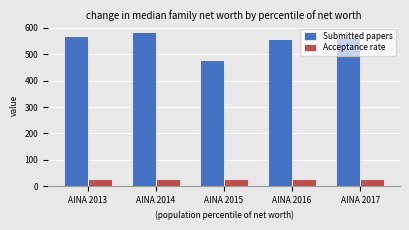

What is the difference between the second highest and minimum values in the Submitted papers series?

89.0